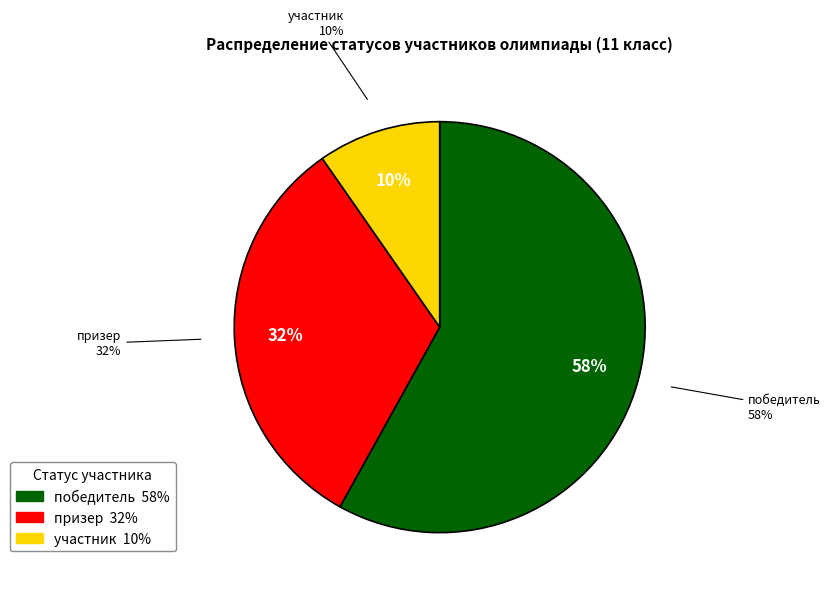

How many segments does this pie chart have?

3